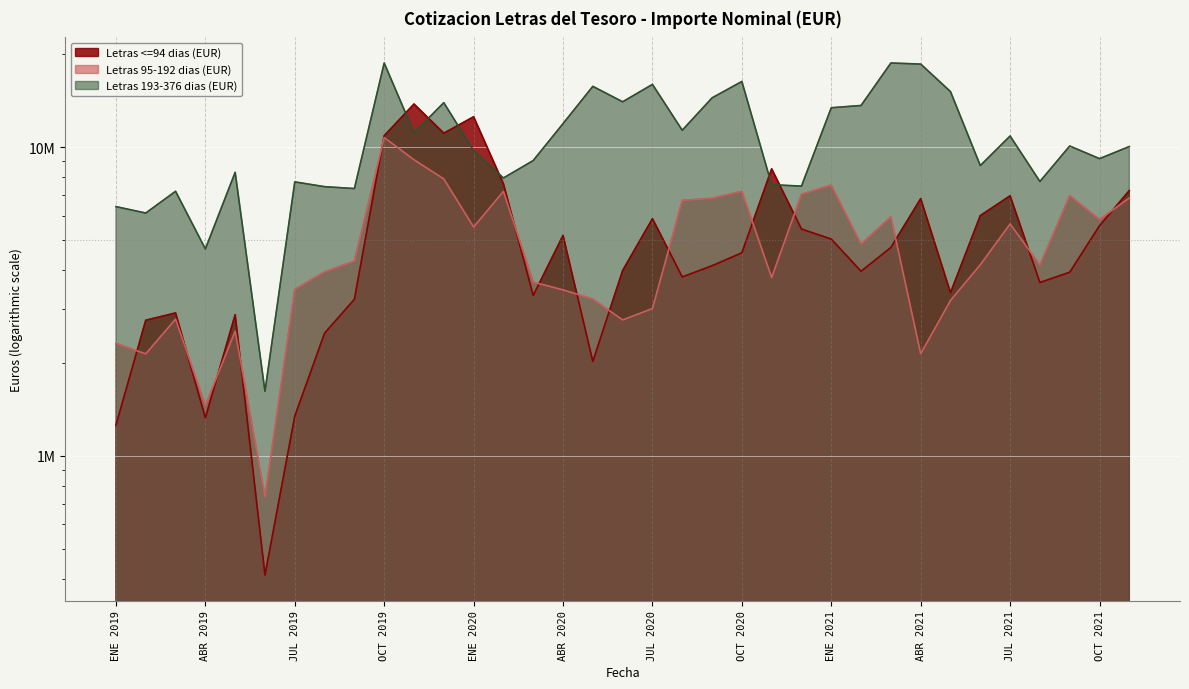

What is the average value of the Letras 95-192 dias (EUR) series?

4826824